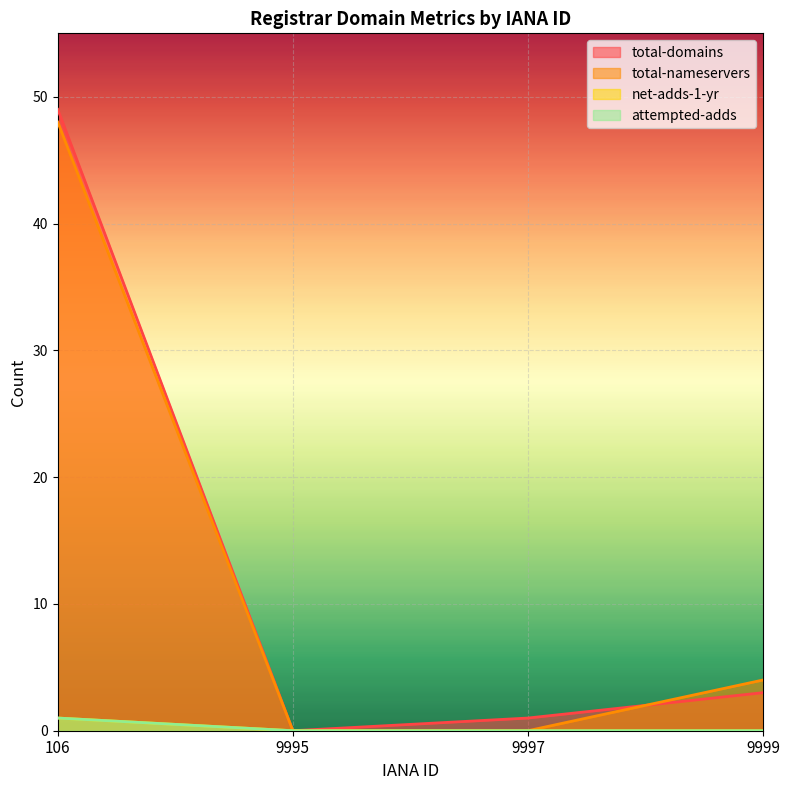

What is the value of the total-nameservers point at the 1st from the left?

48